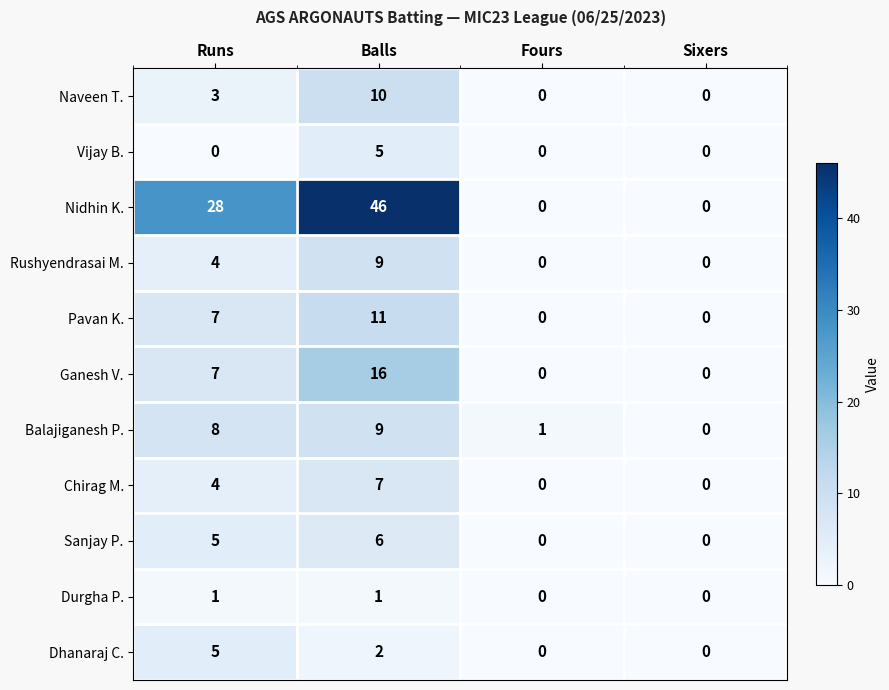

What is the sum of the Chirag M. values at Balls and Fours?

7